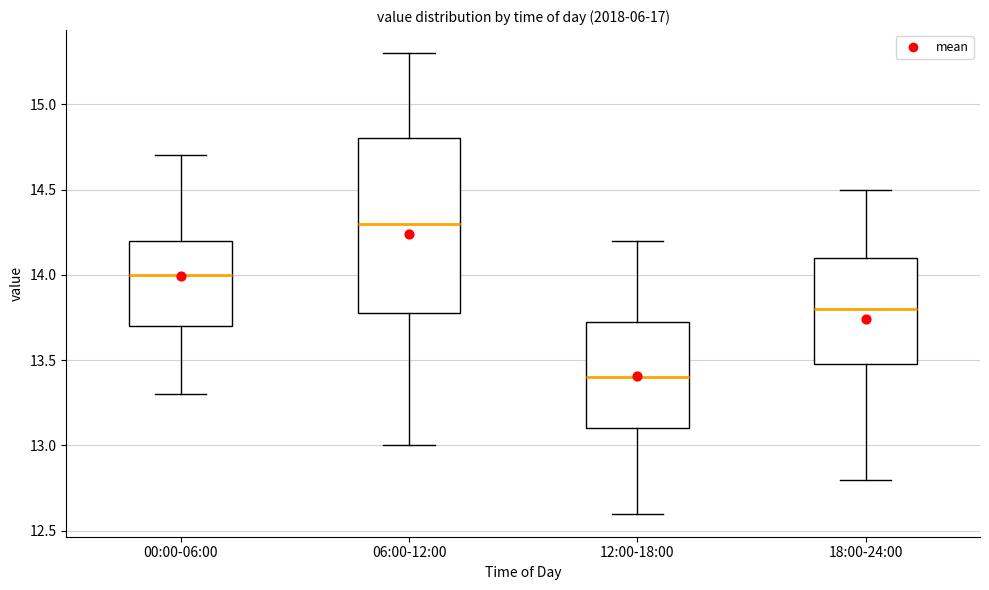

Reading left to right, read every box against the y-axis: the position of its median line, the range the box covers, and the ends of its whiskers. The values are not printed on the chart, so give them approximately, as read against the axis.

00:00-06:00: median 14.00, box 13.70 to 14.20, whiskers 13.30 to 14.70
06:00-12:00: median 14.30, box 13.80 to 14.80, whiskers 13.00 to 15.30
12:00-18:00: median 13.40, box 13.10 to 13.75, whiskers 12.60 to 14.20
18:00-24:00: median 13.80, box 13.50 to 14.10, whiskers 12.80 to 14.50